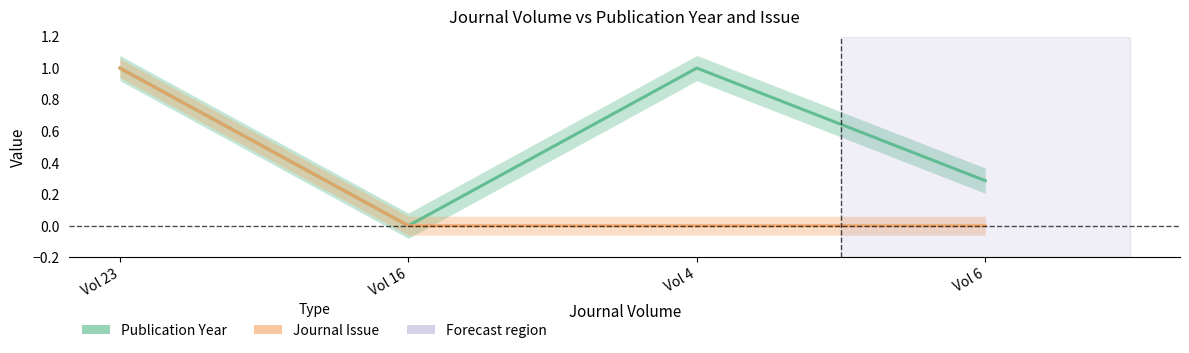

Reading left to right, extract all data points from this chart.

Publication Year: Vol 23=1.0	Vol 16=0.0	Vol 4=1.0	Vol 6=0.3
Journal Issue: Vol 23=1.0	Vol 16=0.0	Vol 4=0.0	Vol 6=0.0